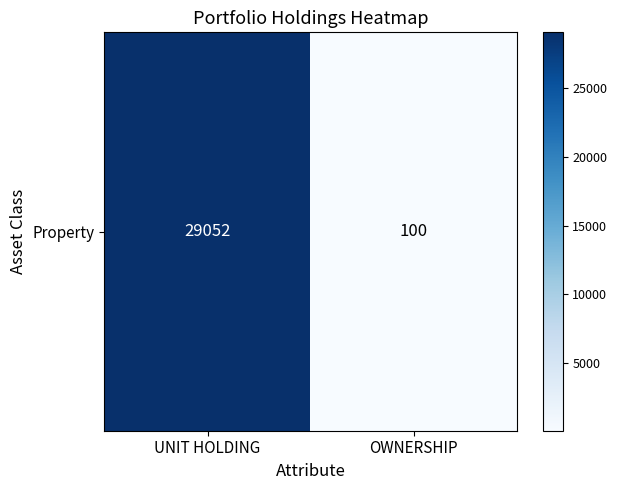

Count the values in the range 100 to 29052.

2